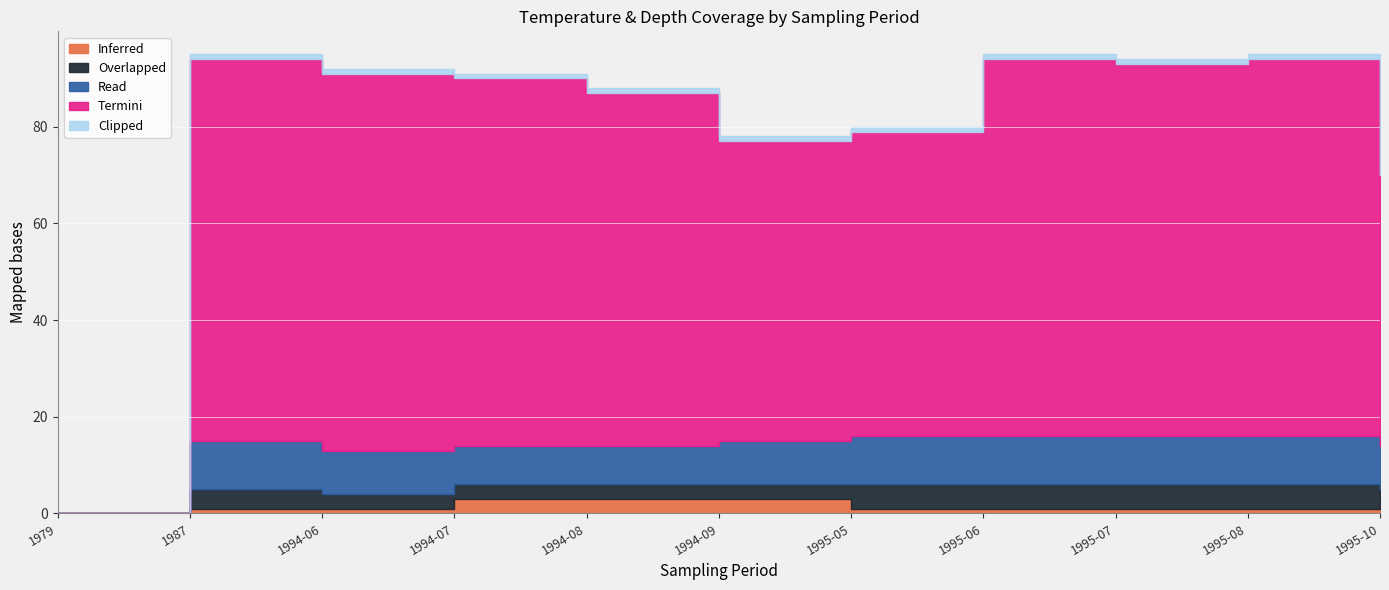

True or false: Inferred and Clipped intersect in this chart.

False